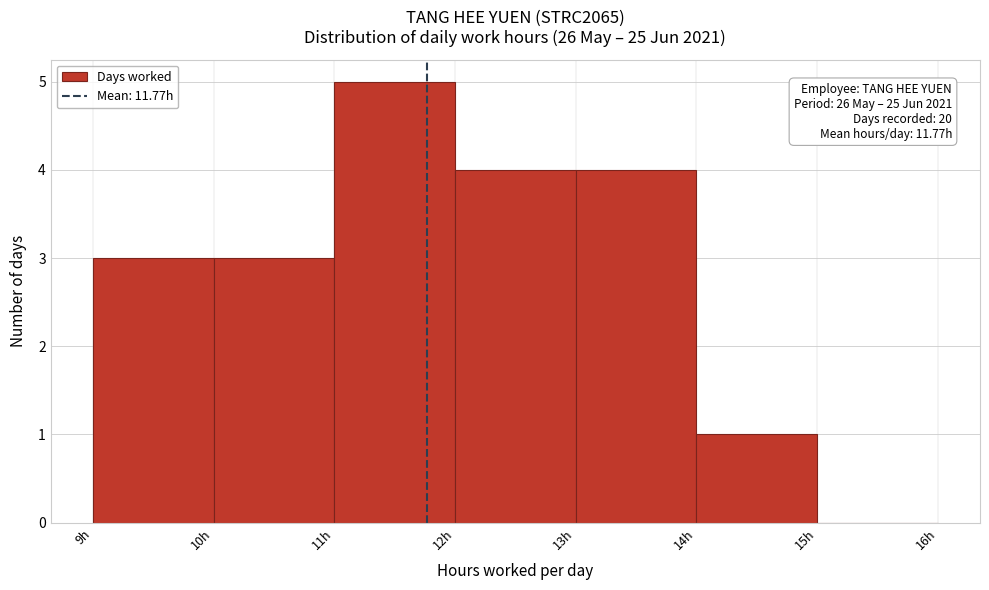

Over which range of the x-axis is the bar tallest?

11 to 12